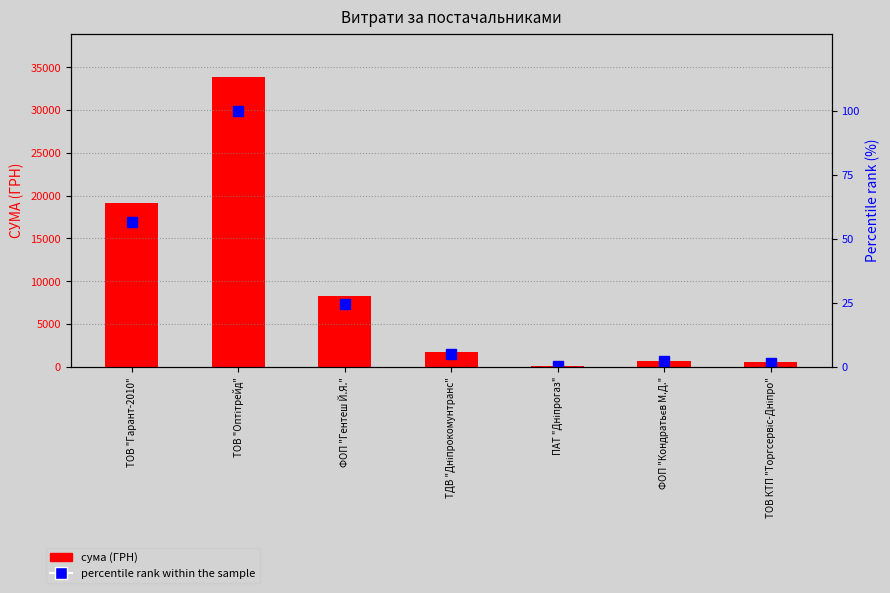

What is the value of the СУМА (ГРН) bar at the 3rd from the left?

8242.0